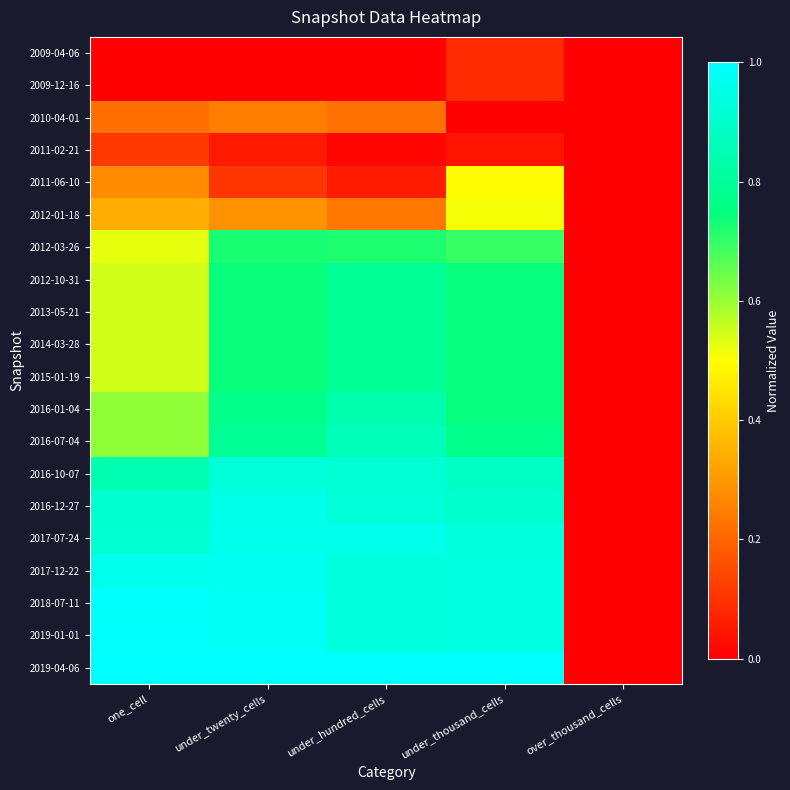

Which category has the lowest value across all series?

one_cell